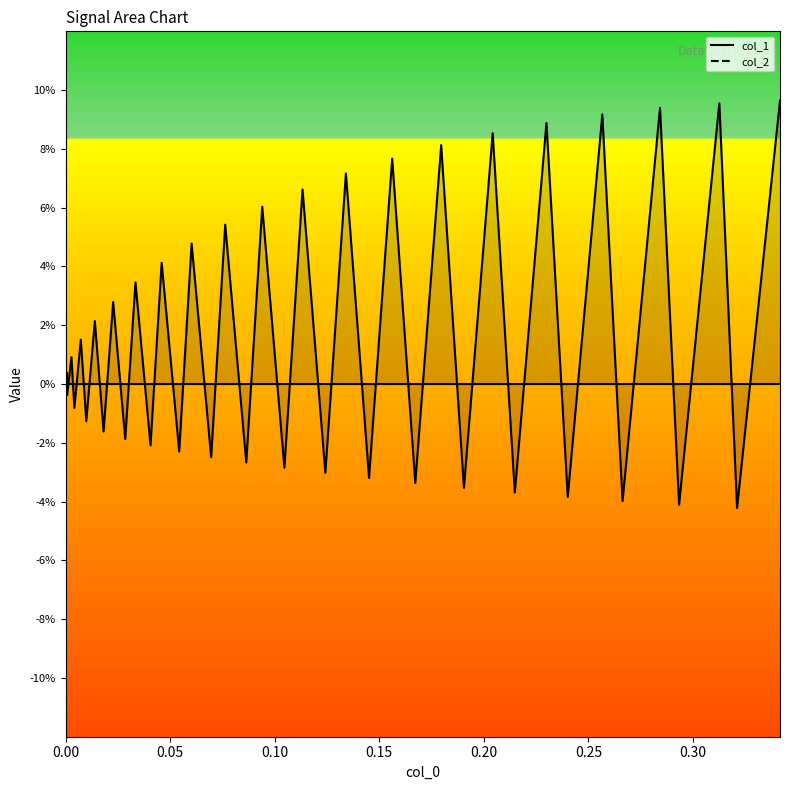

Is it true that the value at 27 is 0.0?

False